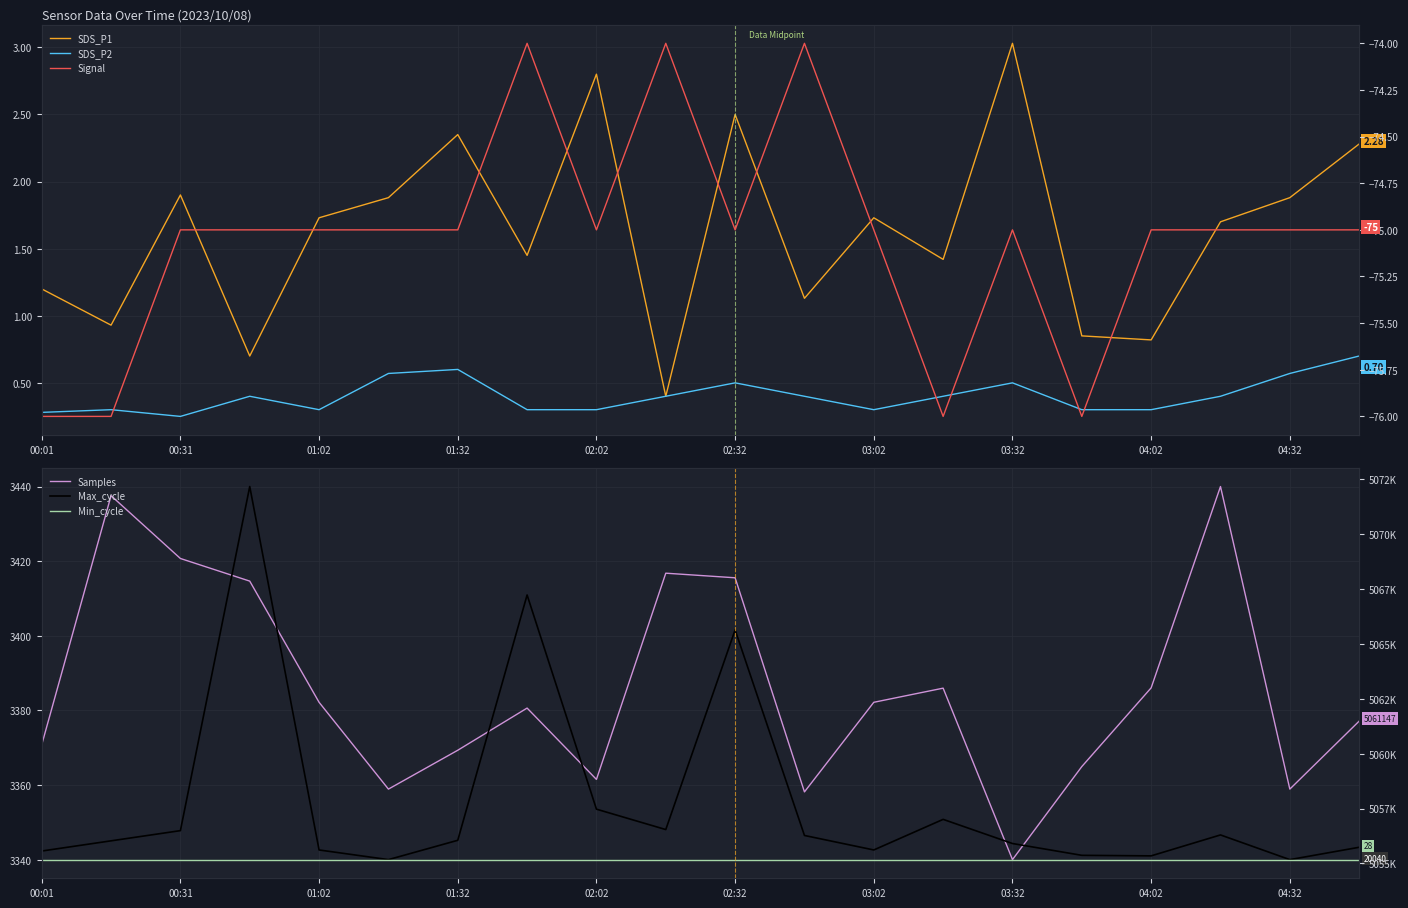

True or false: SDS_P2 has a value of 0.2 at 11.

False